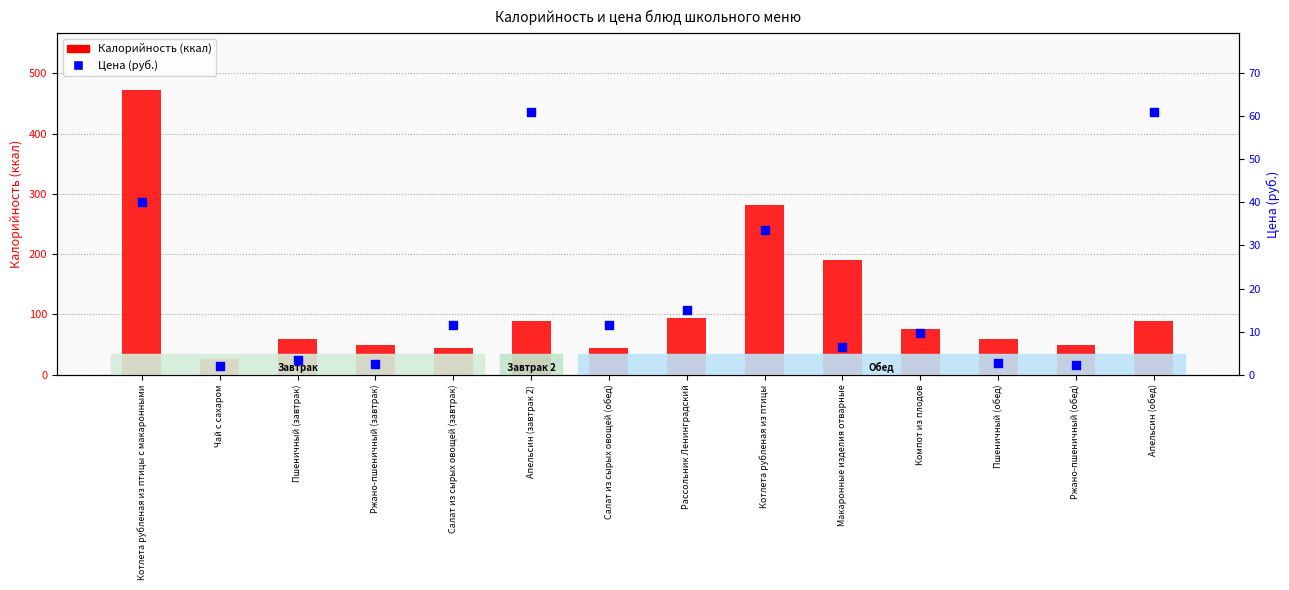

Which series has the largest total across all categories?

Калорийность